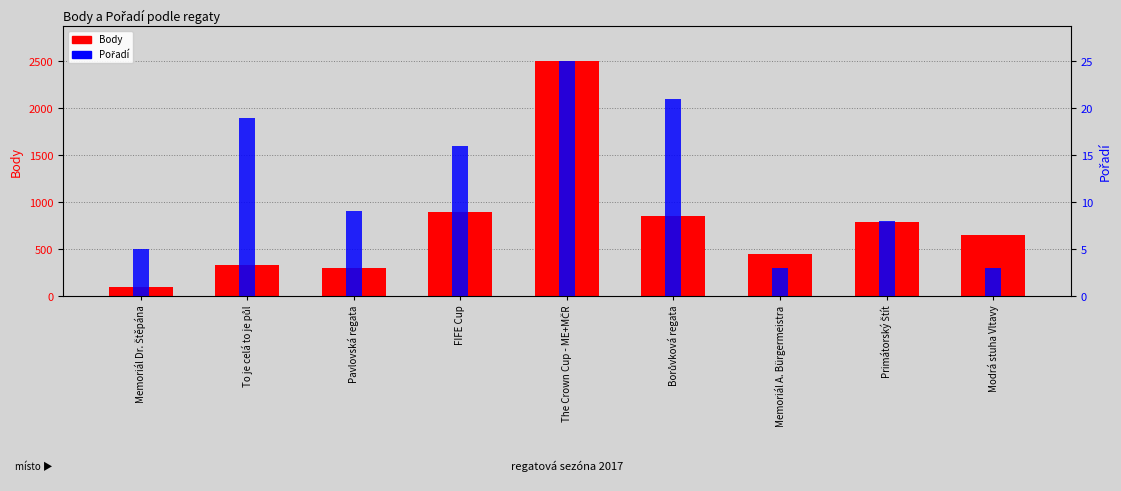

What is the average value of the Body series?

761